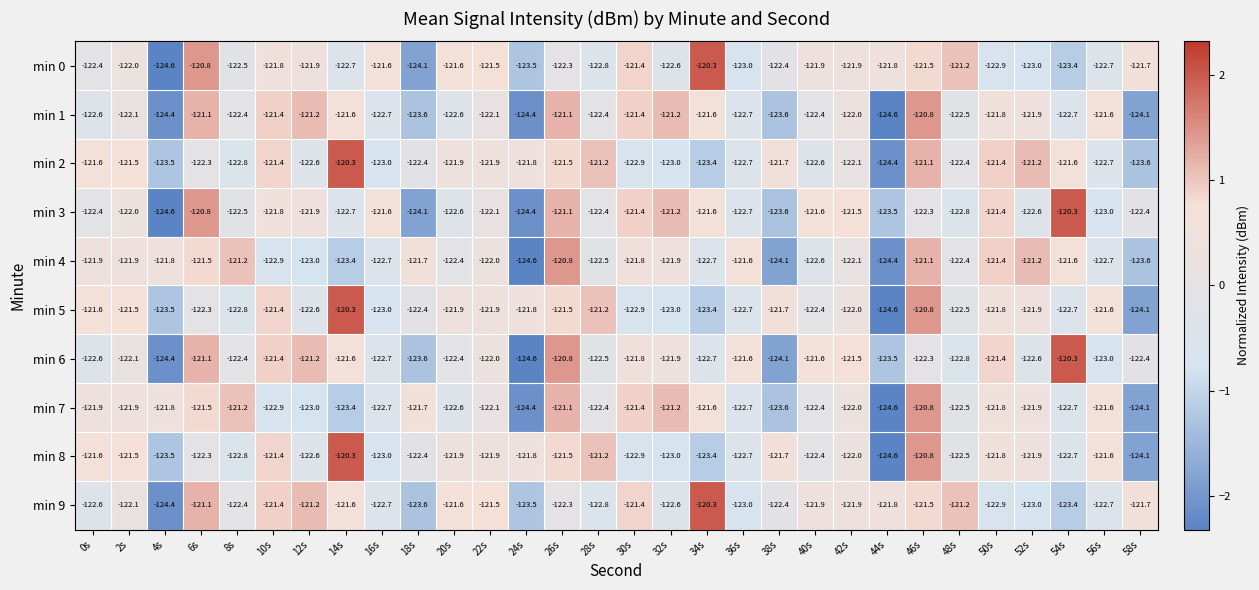

What is the minimum value shown in the chart?

-124.6